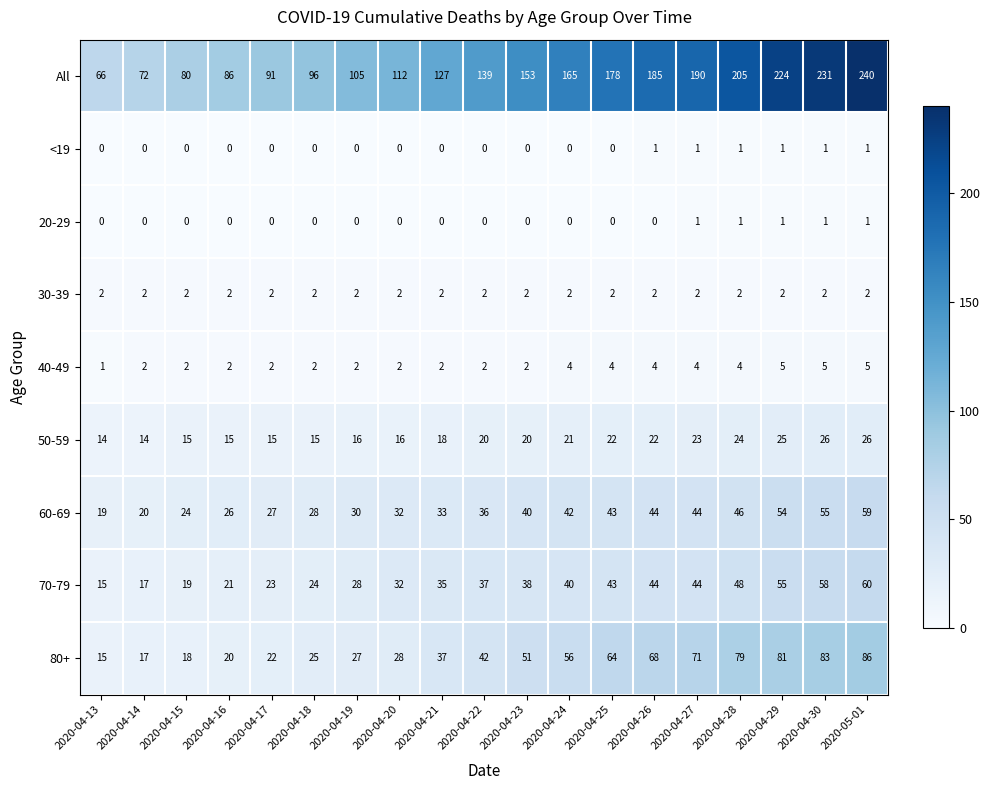

Count the 20-29 values in the range 0 to 1.

19